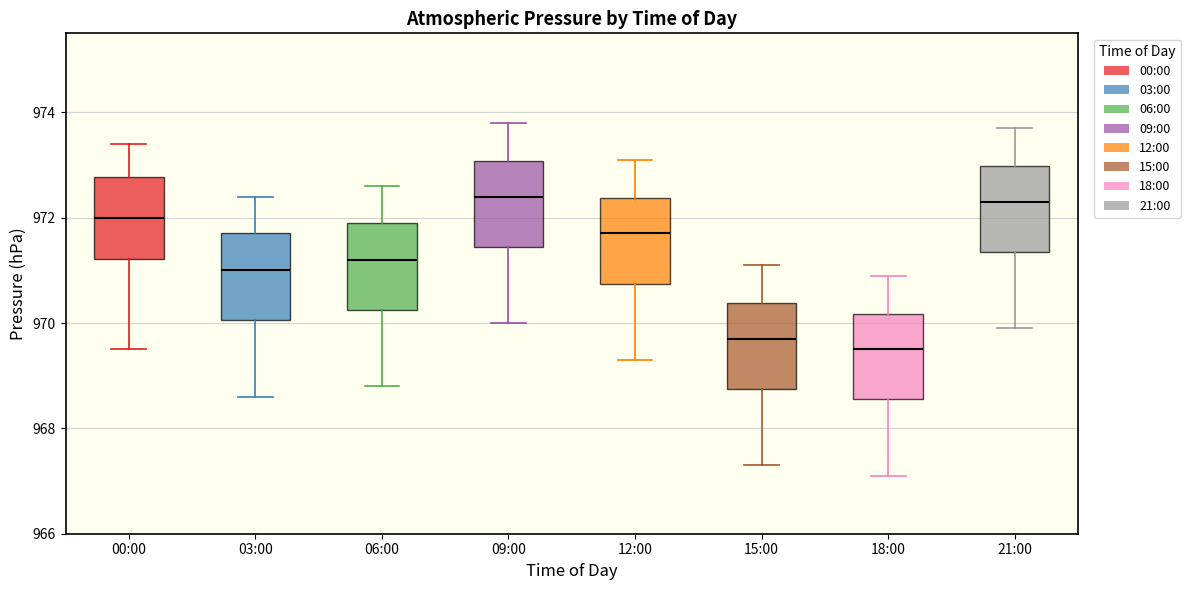

Where is the lower edge of the box for 15:00 on the y-axis? The values are not printed on the chart, so give them approximately, as read against the axis.

968.8